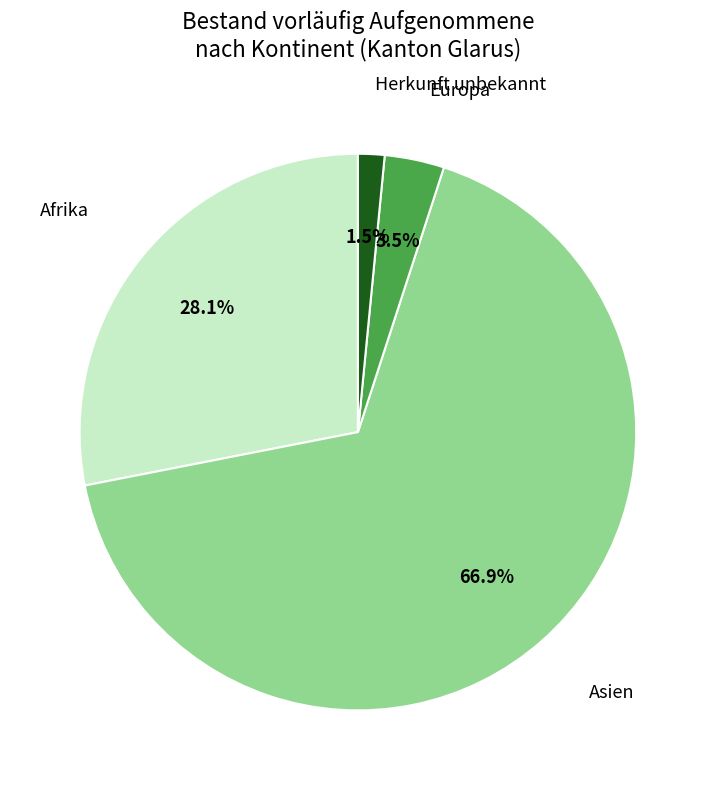

Is it true that Asien is 67% of the pie?

True